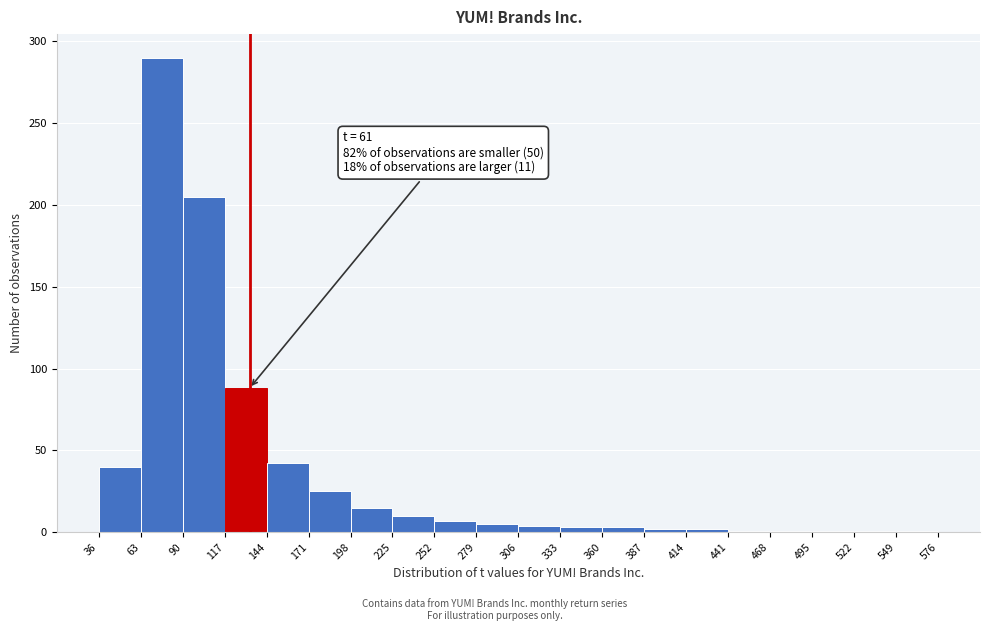

Which range on the x-axis has the tallest bar?

63 to 90